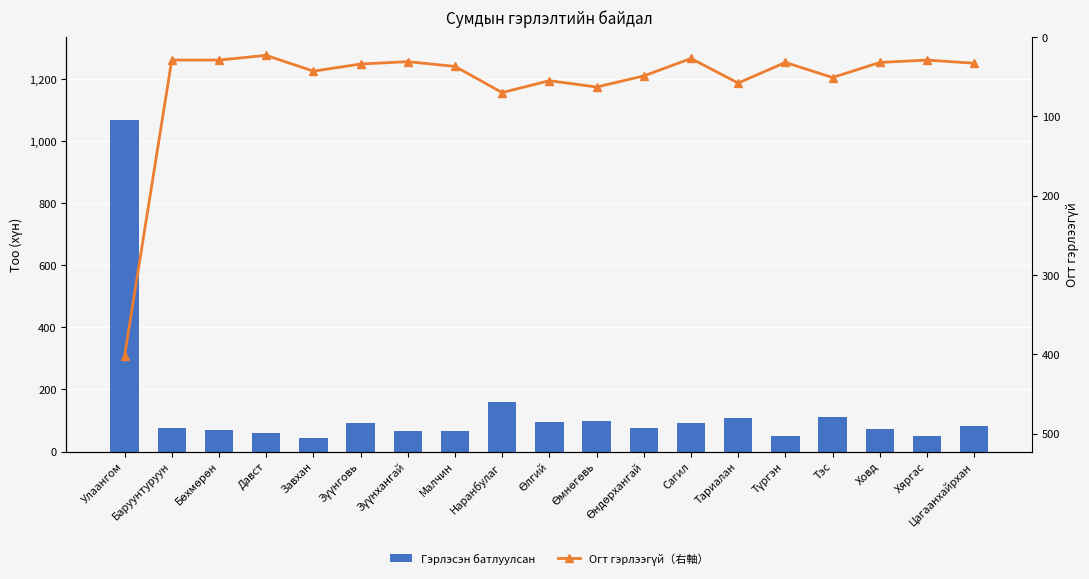

List the series in order of their overall mean, highest first.

Гэрлэсэн батлуулсан, Огт гэрлээгүй（右軸）